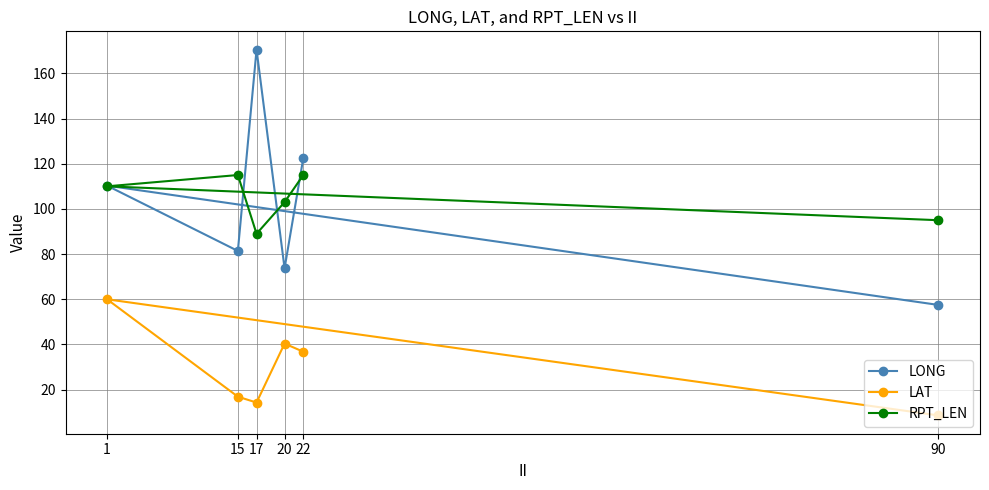

What is the sum of all LAT values?

177.0